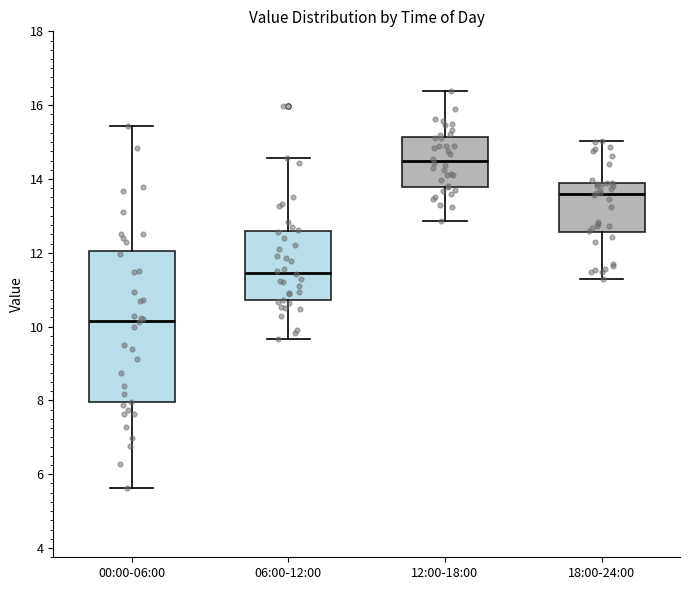

Comparing the boxes themselves (not the whiskers), which one is the tallest?

00:00-06:00